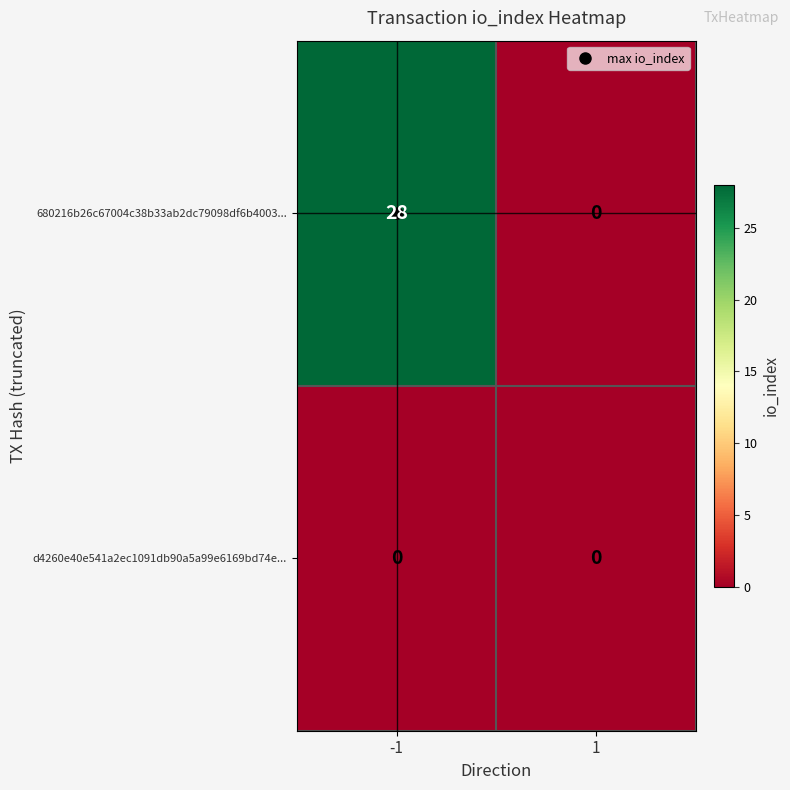

How many categories are shown in the chart?

2